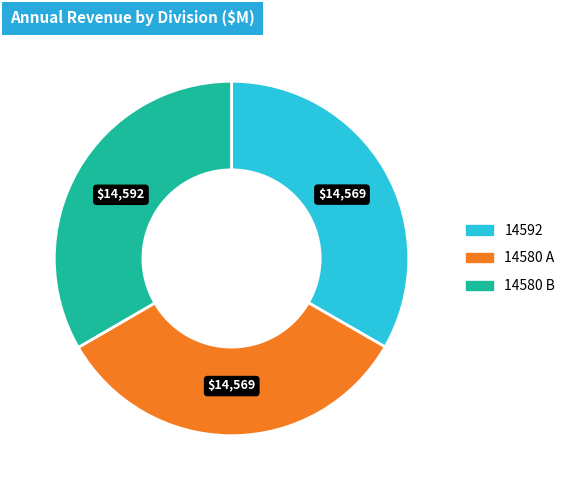

Is there any slice that represents more than half of the pie?

No